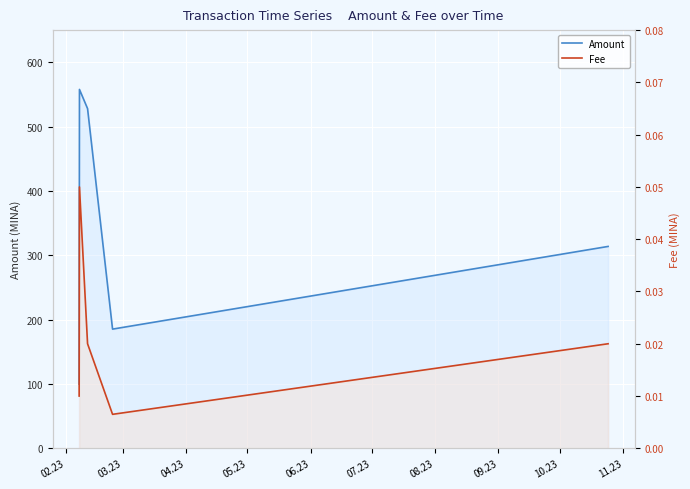

True or false: Amount and Fee intersect in this chart.

False